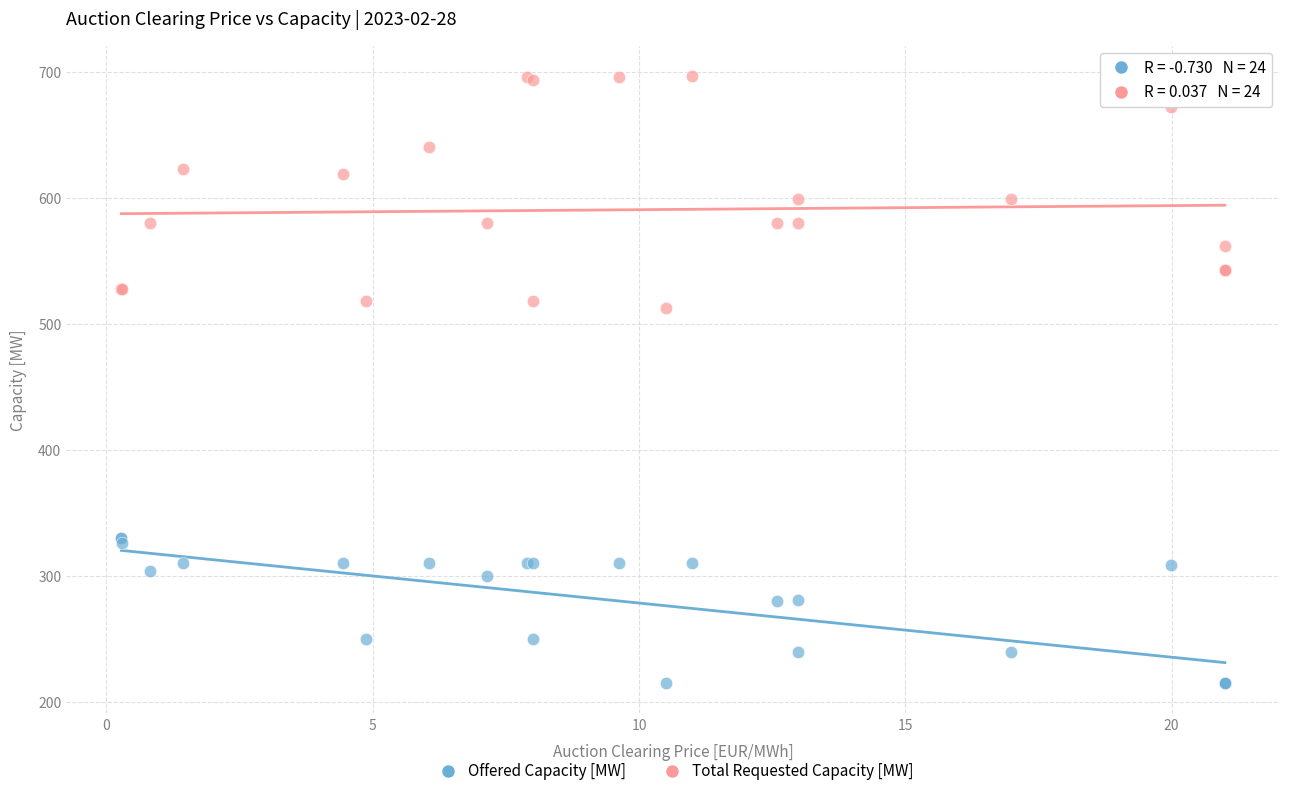

Which series reaches the minimum Y coordinate?

Offered Capacity [MW]